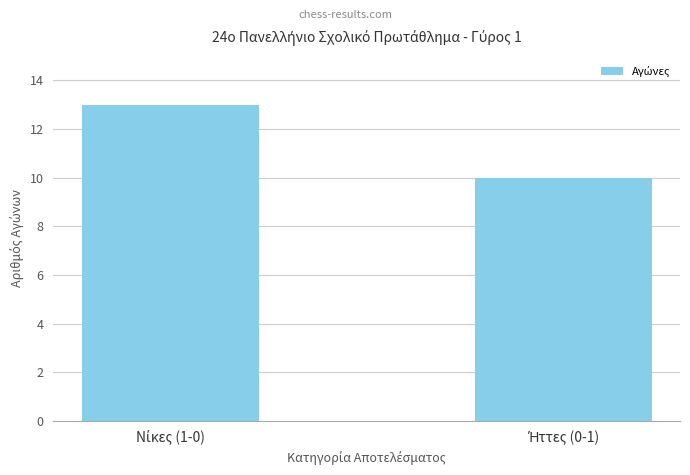

What is the smallest value displayed?

10